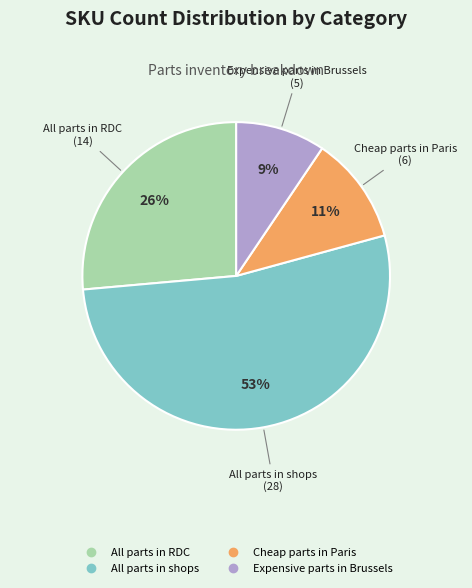

Which category has the smallest portion of the pie?

Expensive parts in Brussels